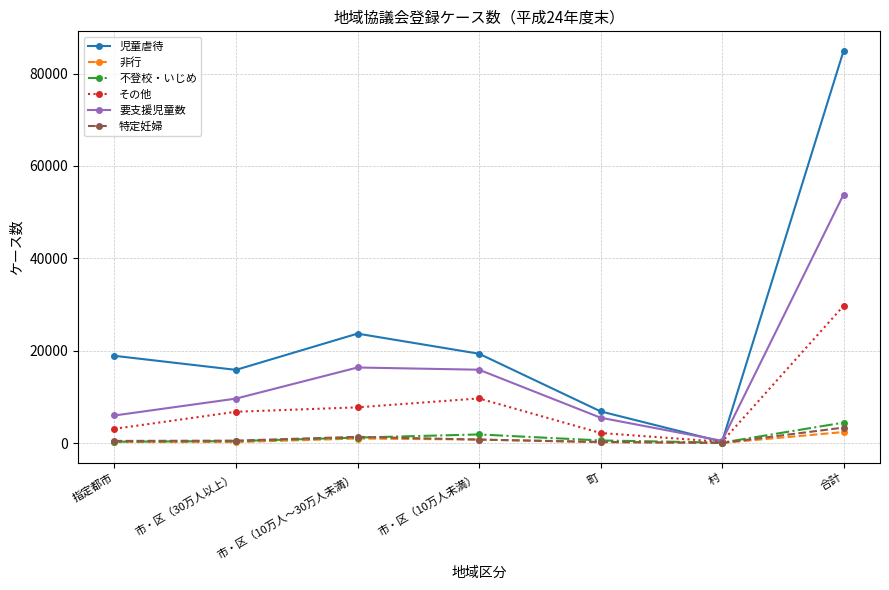

How many interior local peaks does the 要支援児童数 series have?

1